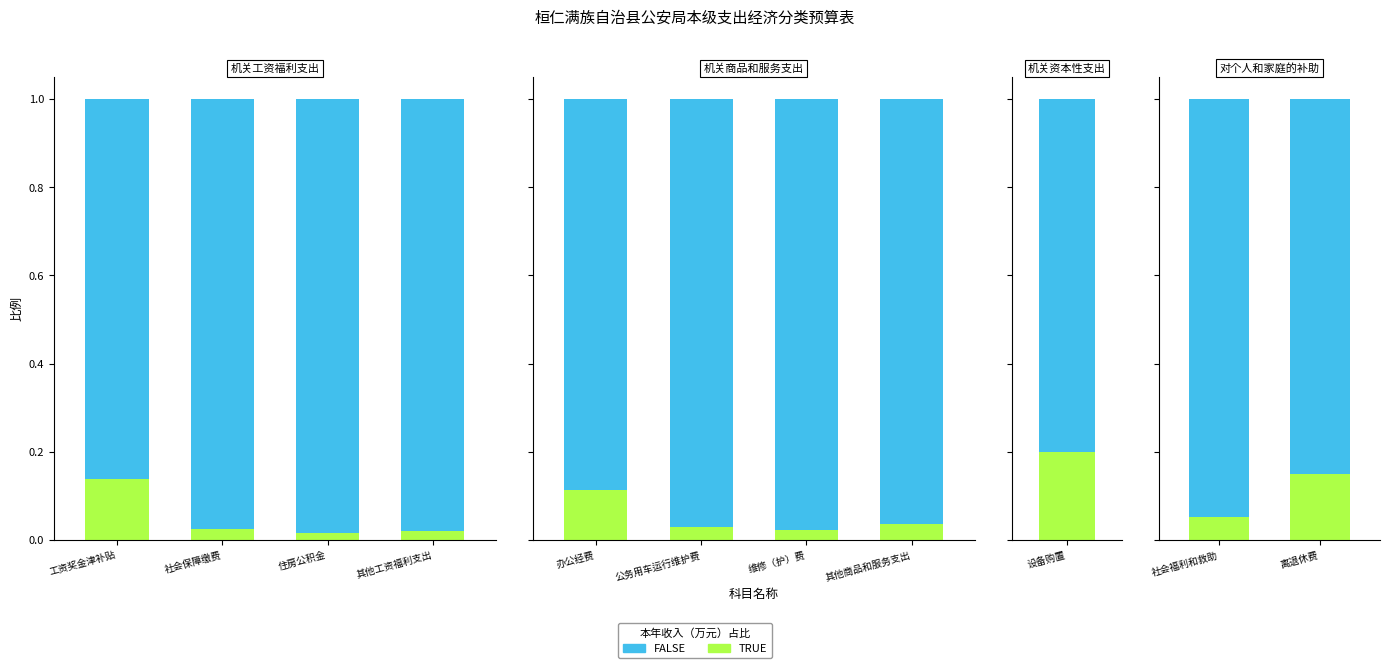

What is the average value of the TRUE series?

0.1